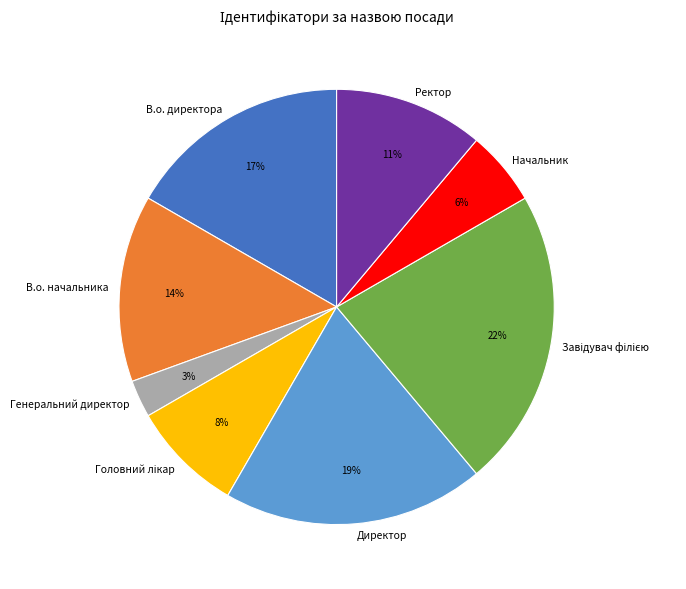

Which has a higher value, Ректор or В.о. директора?

В.о. директора